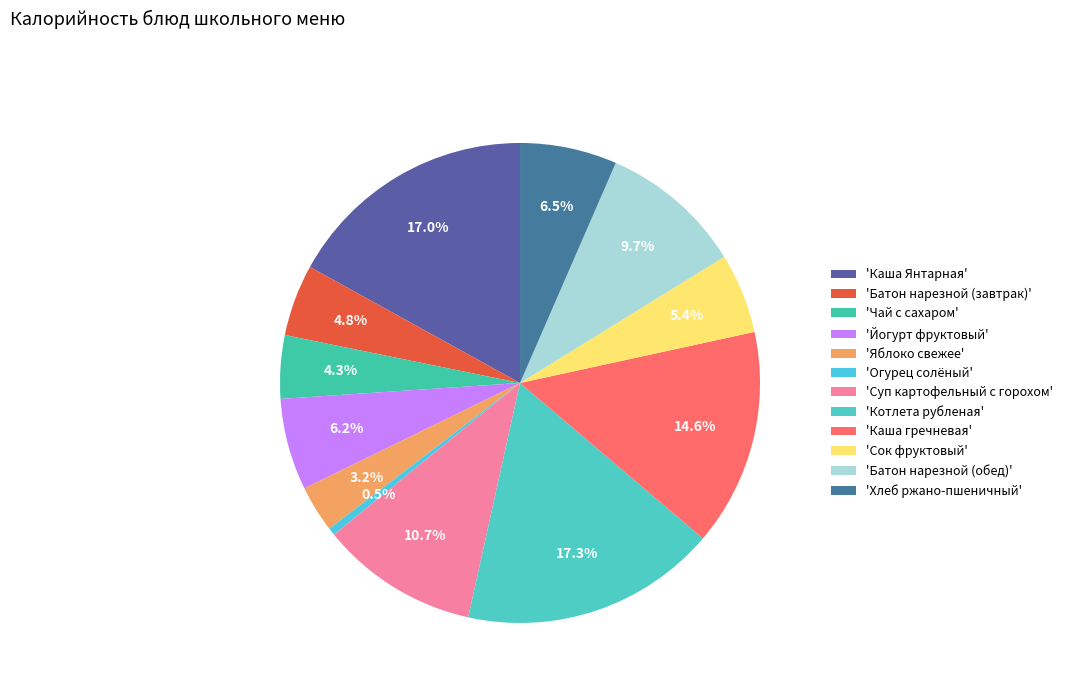

How many slices are in this pie chart?

12